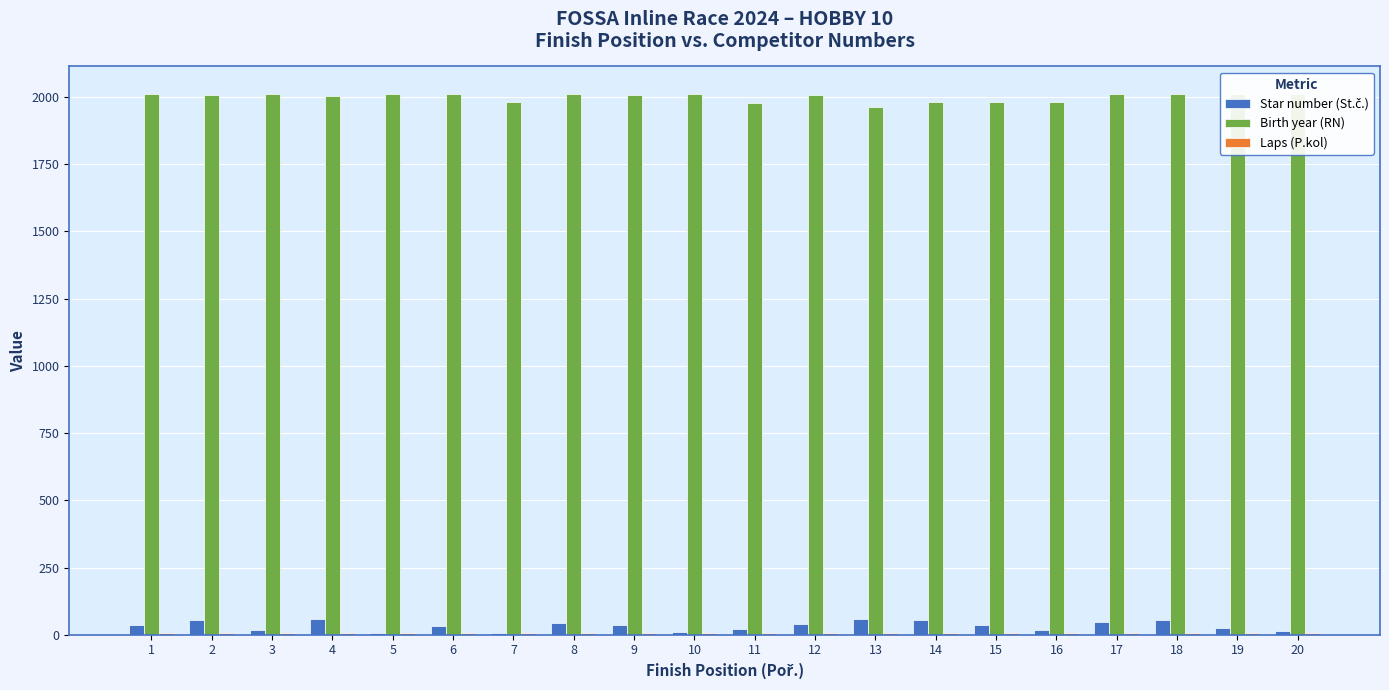

What is the maximum value shown in the chart?

2013